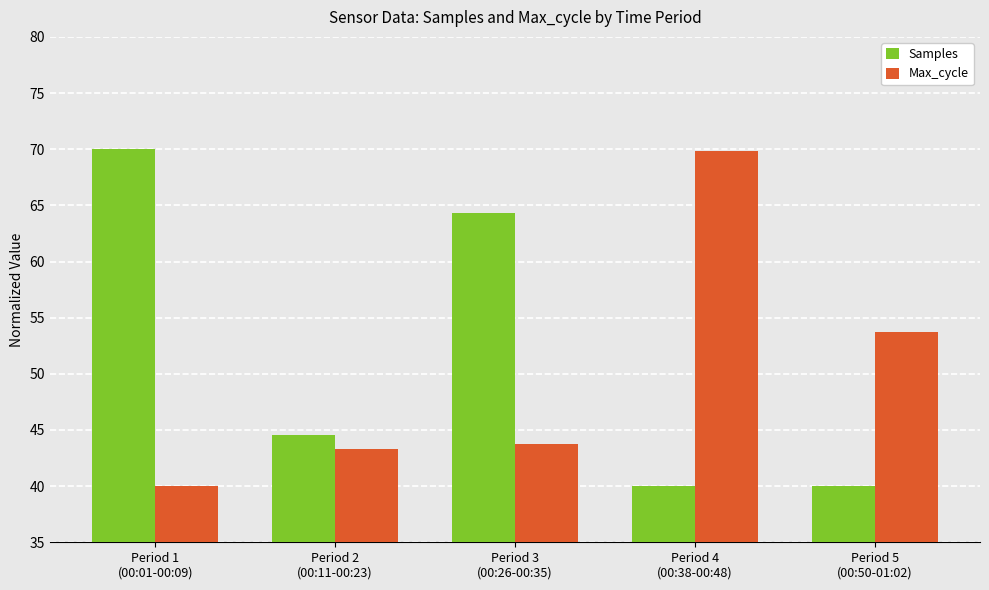

What are all the series names shown in the legend?

Samples, Max_cycle